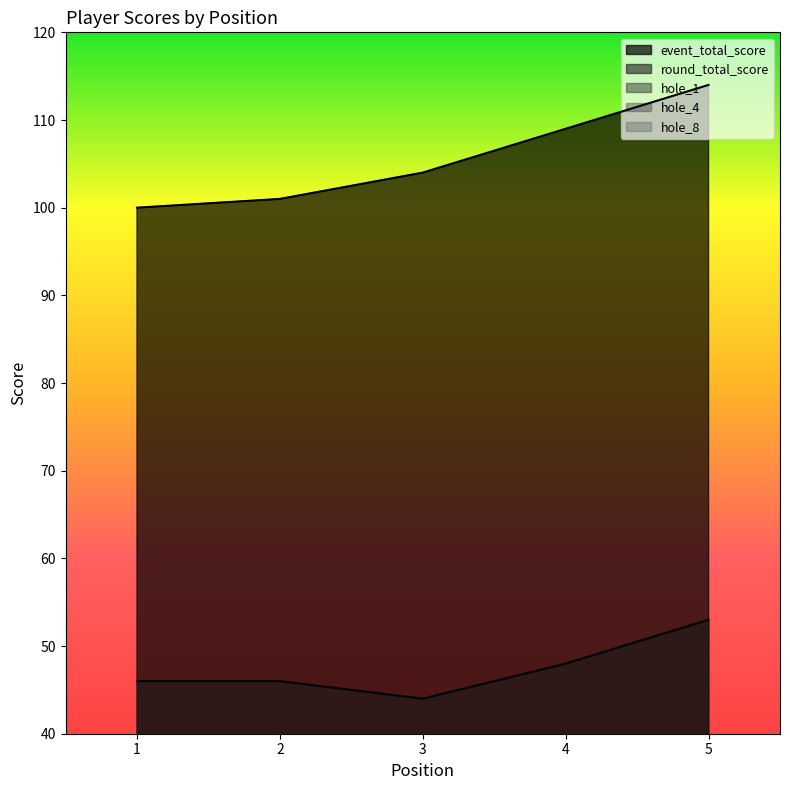

At which label does hole_8 reach its minimum?

1